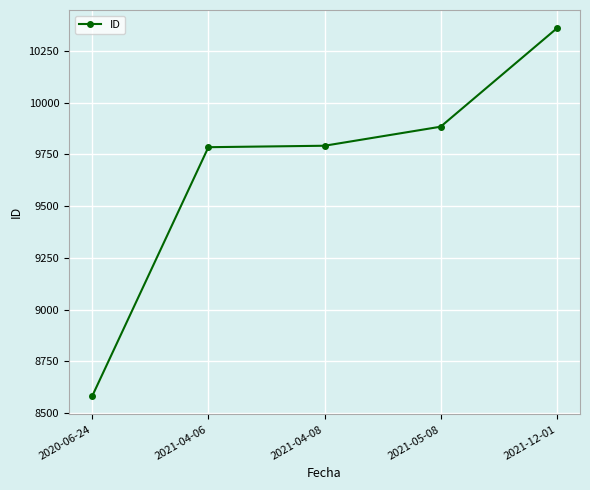

Where is the data nearest to the value 9471?

2021-04-06